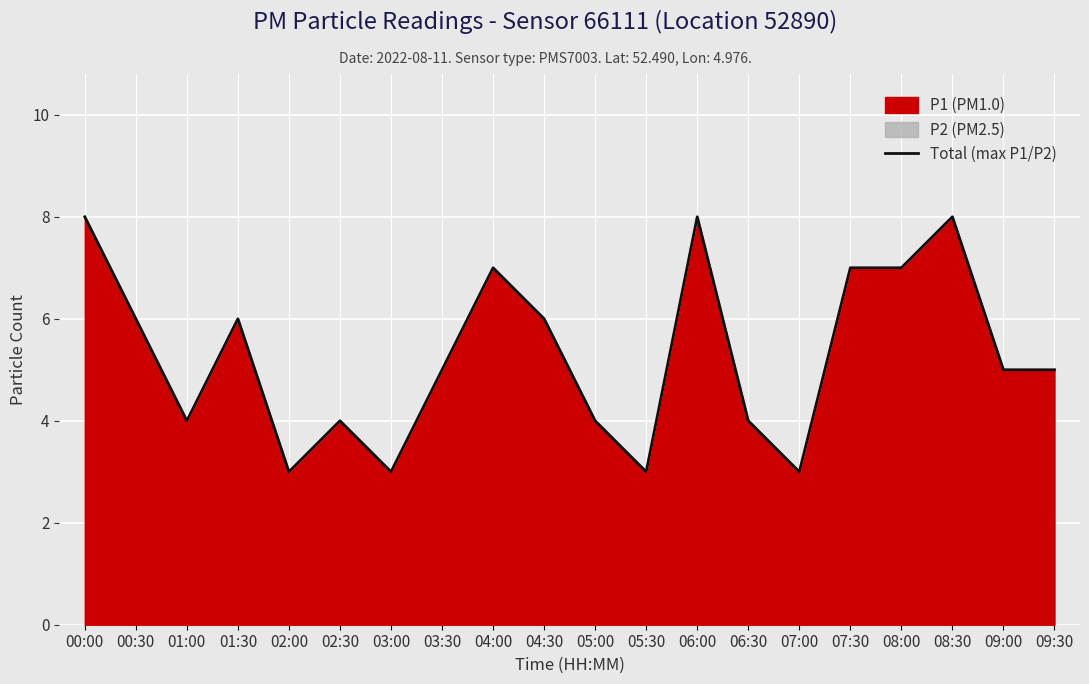

Reading left to right, list all the values displayed in this chart.

00:00=8	00:30=6	01:00=4	01:30=6	02:00=3	02:30=4	03:00=3	03:30=5	04:00=7	04:30=6	05:00=4	05:30=3	06:00=8	06:30=4	07:00=3	07:30=7	08:00=7	08:30=8	09:00=5	09:30=5